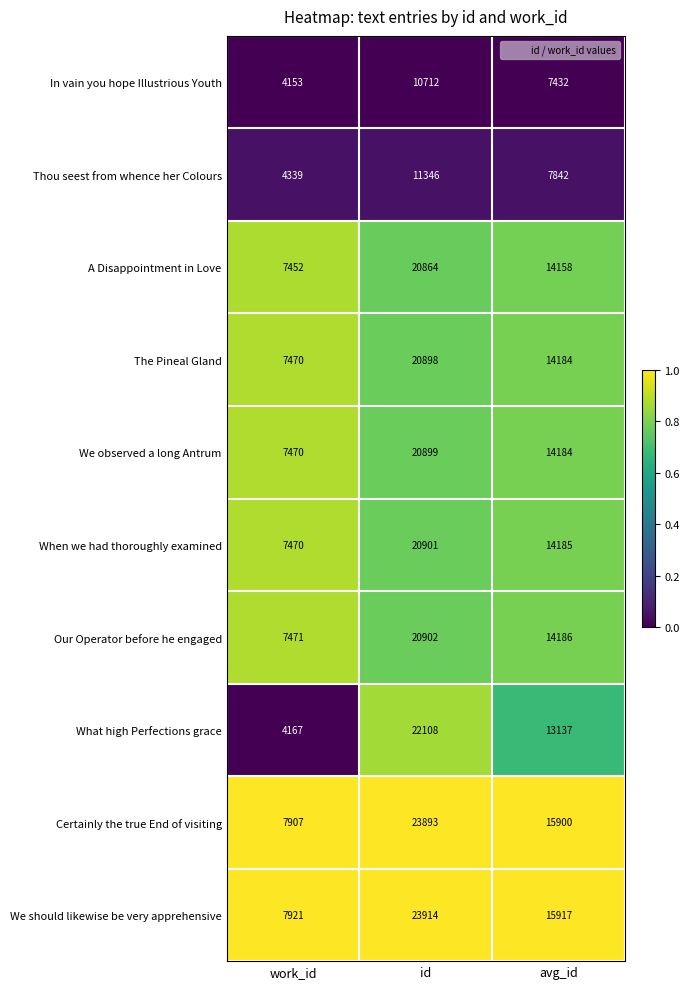

What is the sum of the A Disappointment in Love values at id and work_id?

28316